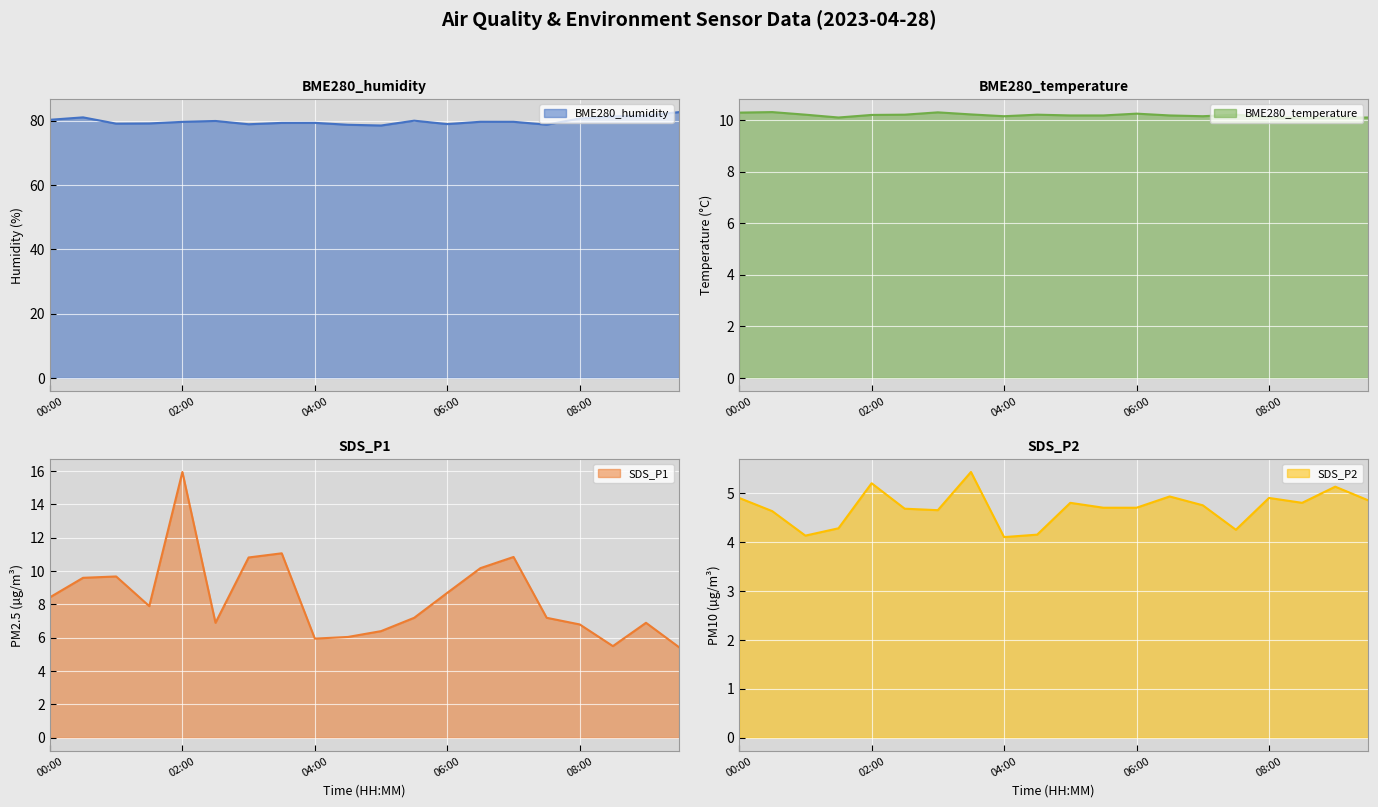

Reading left to right, what are all the values shown in this chart?

BME280_humidity: 80.3	81.0	79.1	79.1	79.6	79.9	78.9	79.3	79.3	78.7	78.5	80.0	78.9	79.6	79.6	78.7	80.7	81.3	81.5	82.7
BME280_temperature: 10.3	10.3	10.2	10.1	10.2	10.2	10.3	10.2	10.2	10.2	10.2	10.2	10.2	10.2	10.2	10.2	10.1	10.1	10.1	10.1
SDS_P1: 8.4	9.6	9.7	7.9	15.9	6.9	10.8	11.1	6.0	6.0	6.4	7.2	8.7	10.2	10.8	7.2	6.8	5.5	6.9	5.4
SDS_P2: 4.9	4.6	4.1	4.3	5.2	4.7	4.7	5.4	4.1	4.2	4.8	4.7	4.7	4.9	4.8	4.2	4.9	4.8	5.1	4.8